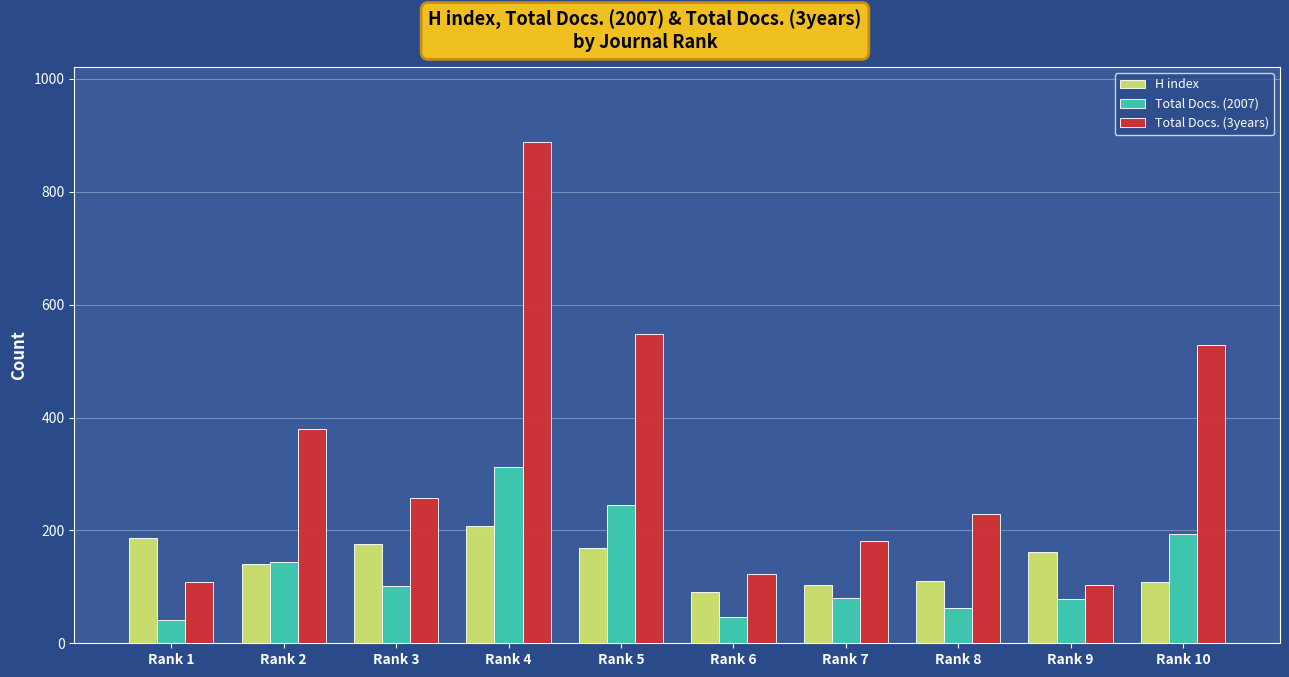

What is the difference between the H index values at Rank 7 and Rank 2?

37